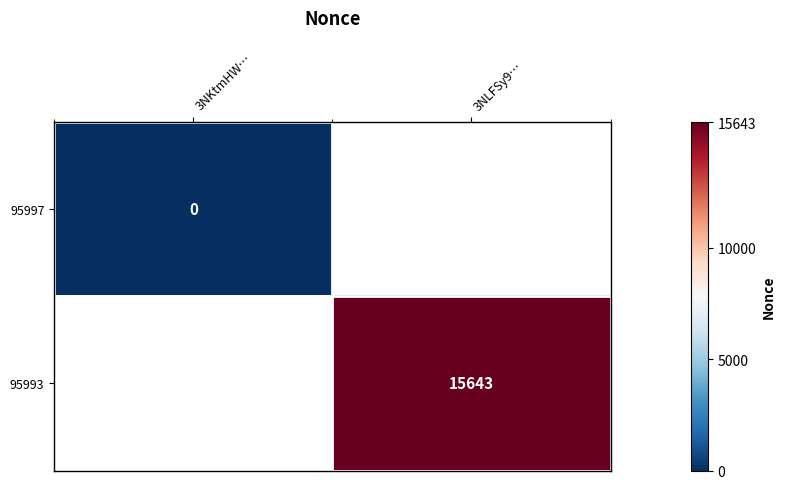

The value of 95993 at 3NLFSy9… is 9765. True or false?

False